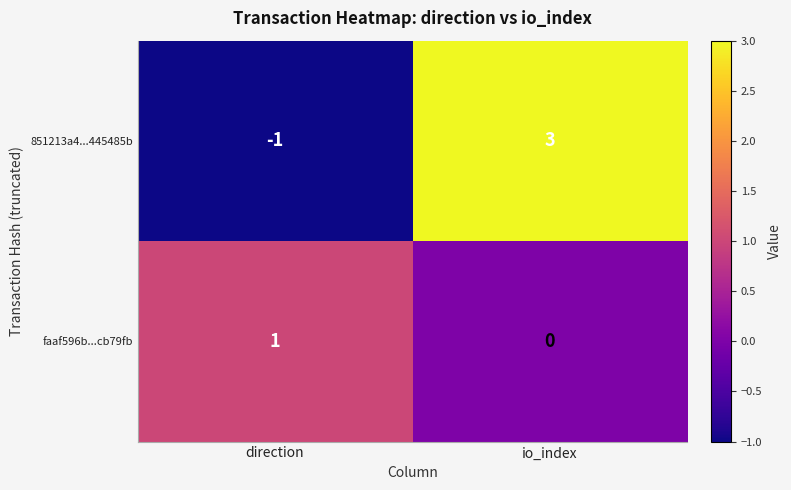

At direction, list the series in order from largest to smallest.

faaf596b...cb79fb, 851213a4...445485b